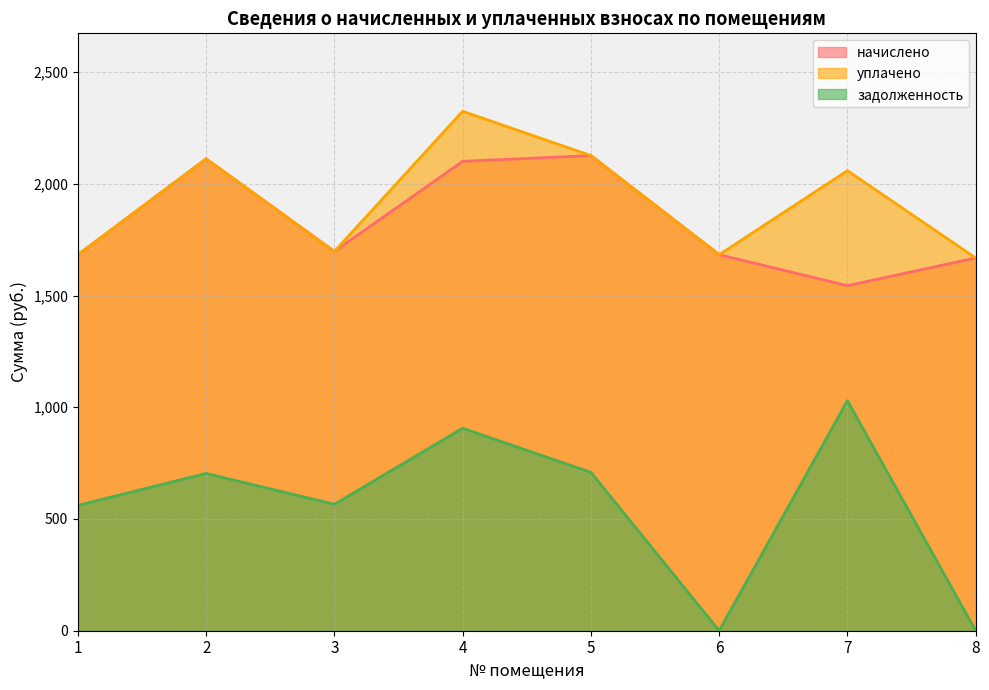

Reading left to right, extract all data points from this chart.

начислено: 1=1682.7	2=2111.6	3=1697.4	4=2100.6	5=2126.3	6=1682.7	7=1544.1	8=1668.0
уплачено: 1=1682.7	2=2111.6	3=1697.4	4=2324.6	5=2126.3	6=1682.7	7=2058.8	8=1668.0
задолженность: 1=560.9	2=703.9	3=565.8	4=906.0	5=708.8	6=0.0	7=1029.4	8=0.0